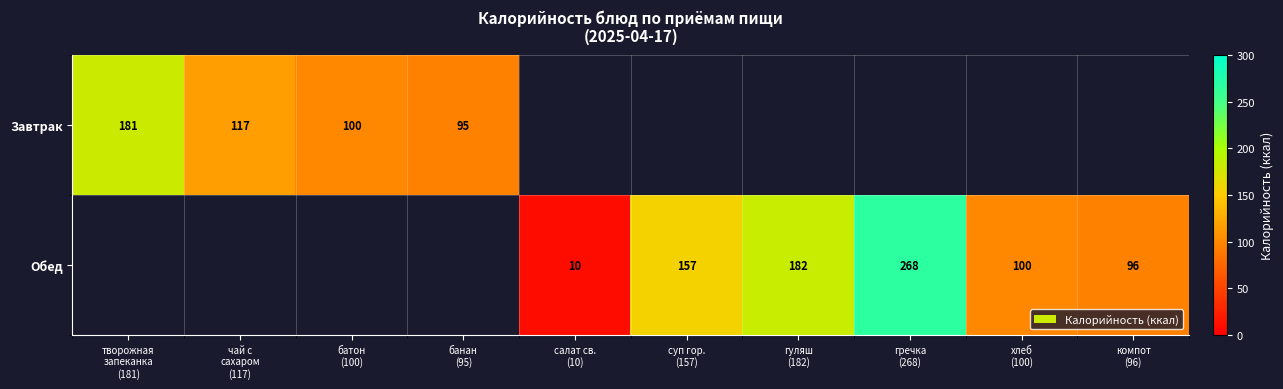

Is it true that Завтрак equals 100.0 at батон (100)?

True